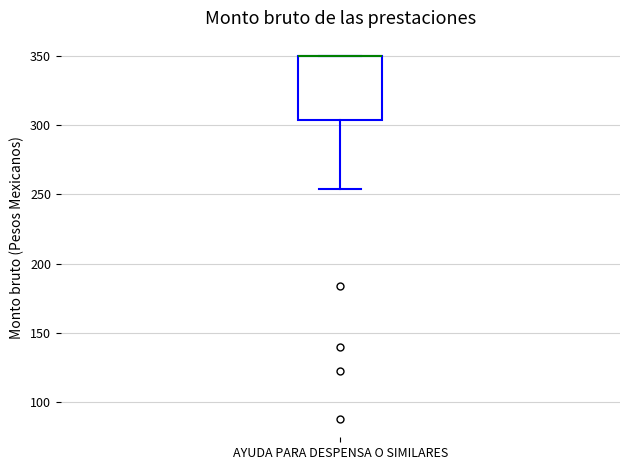

Where is the upper edge of the box for AYUDA PARA DESPENSA O SIMILARES on the y-axis? The values are not printed on the chart, so give them approximately, as read against the axis.

350